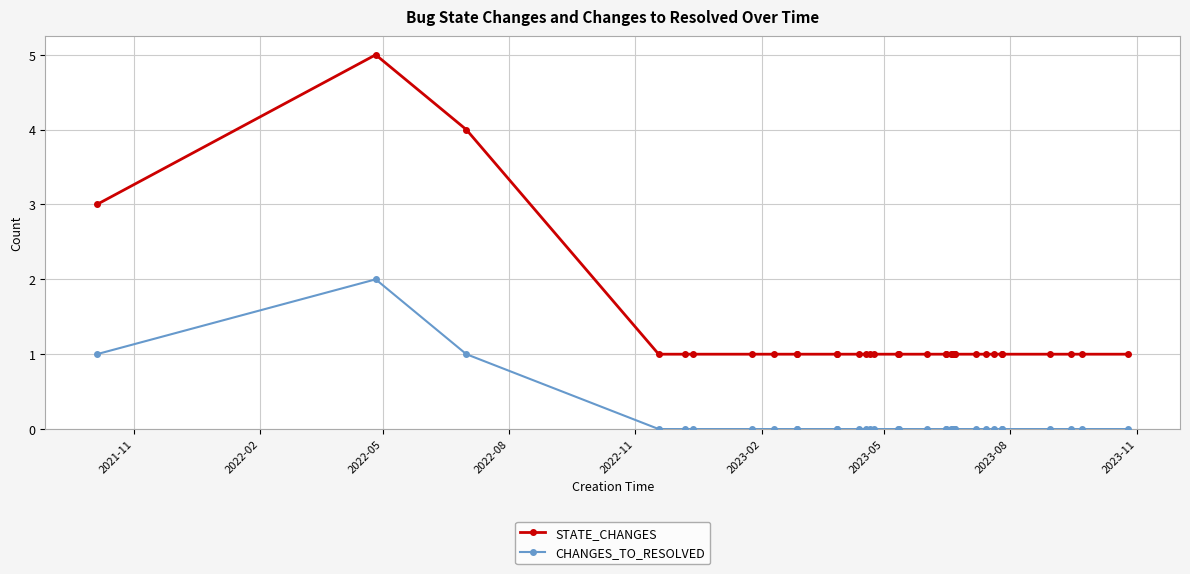

How many interior local peaks does the STATE_CHANGES series have?

1